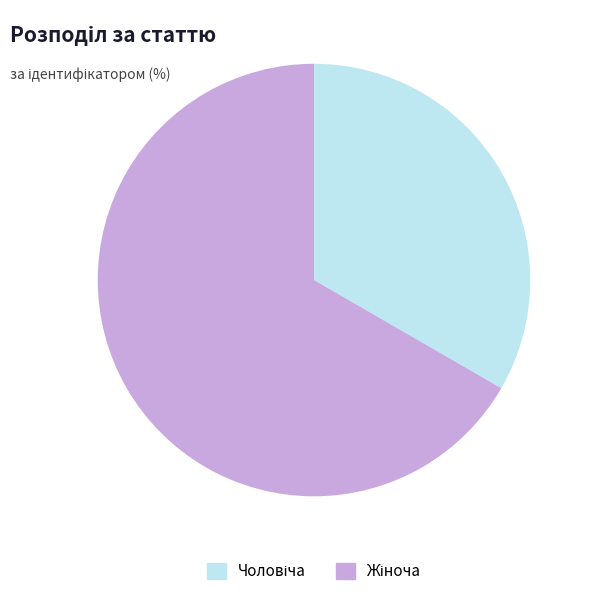

Is there any slice that represents more than half of the pie?

Yes